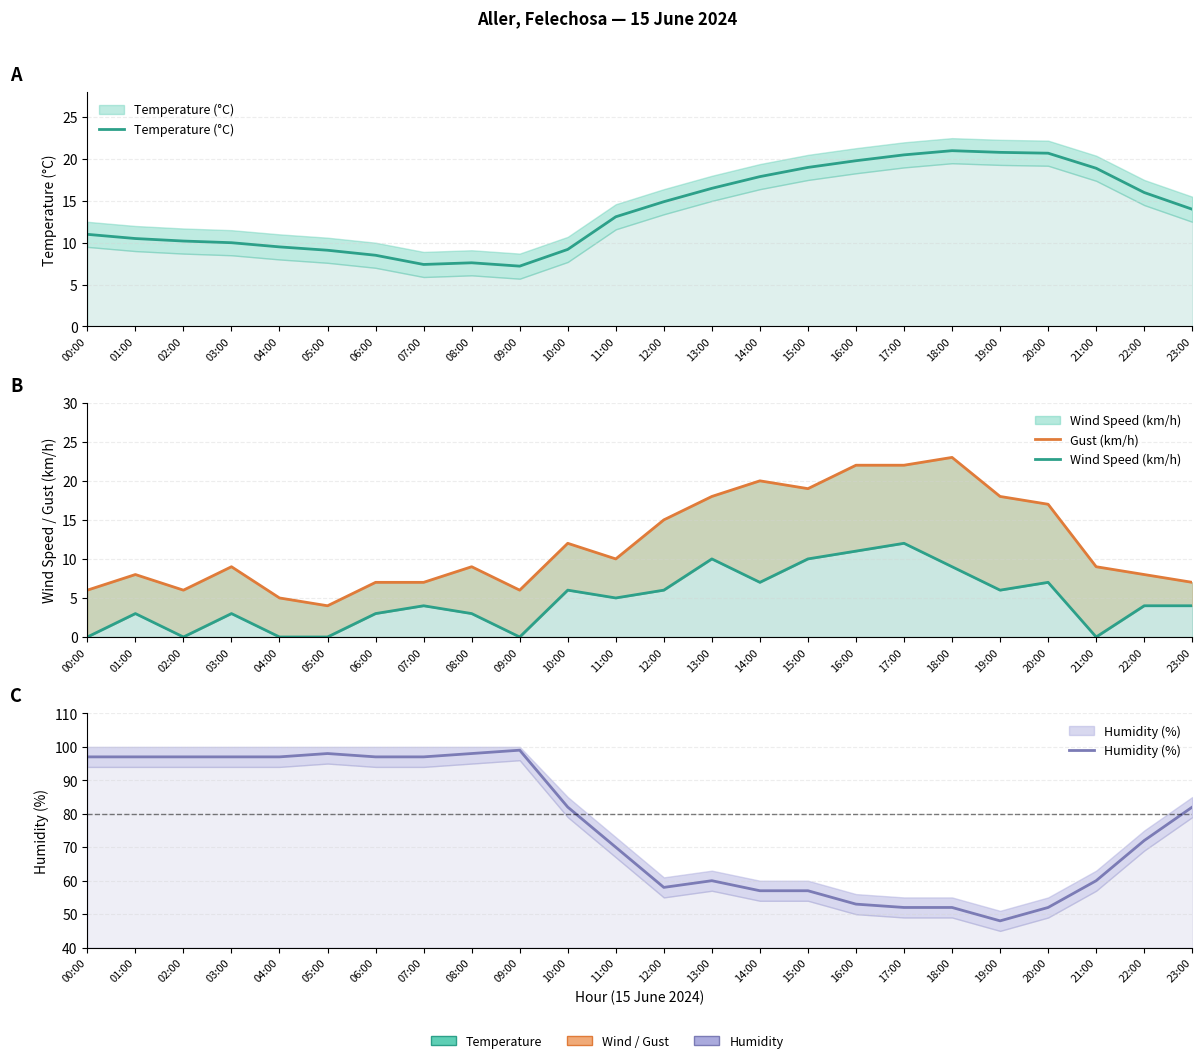

Which series has the largest range (max minus min)?

Humidity (%)